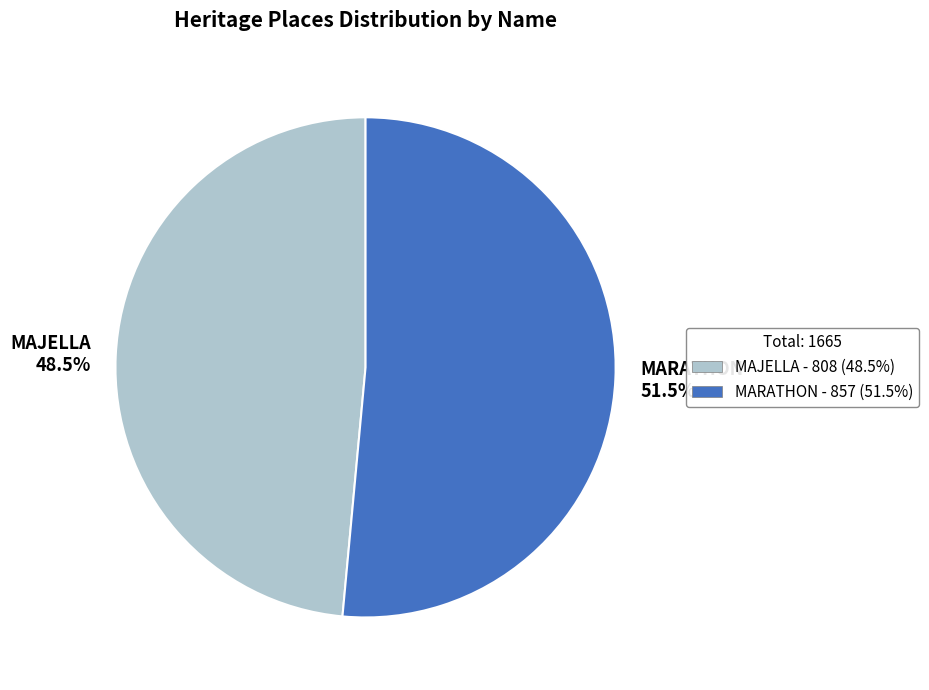

To the nearest percent, what is the average slice percentage?

50%